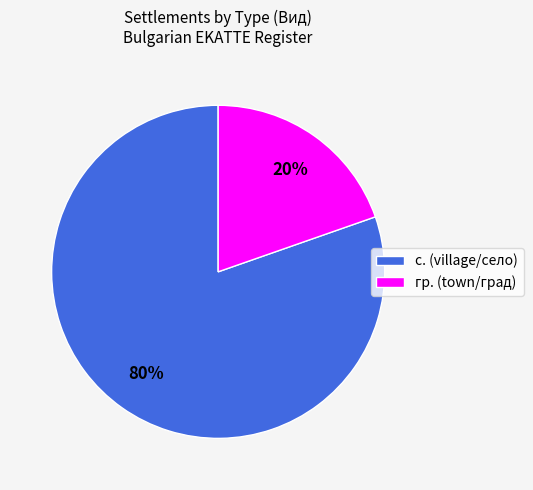

What is the smallest slice in the pie chart?

гр. (town/град)